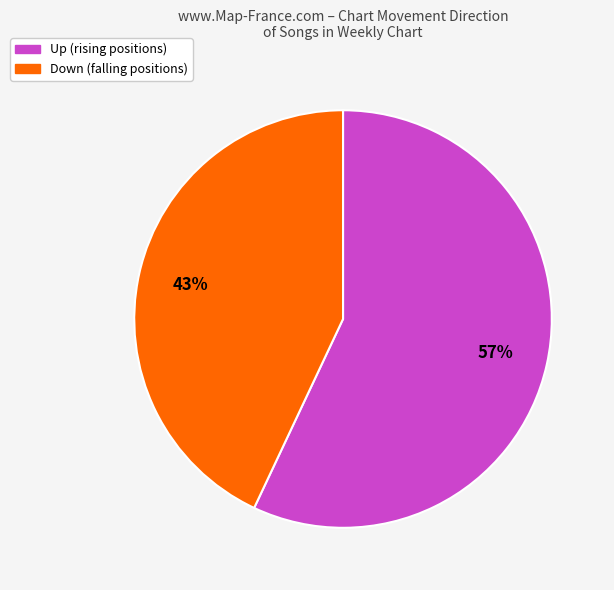

Is there any slice that represents more than half of the pie?

Yes